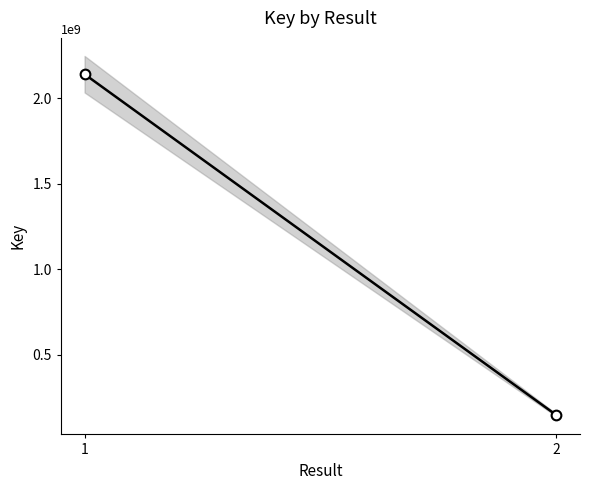

Approximately how many times larger is the value at 1 compared to 2?

14.8